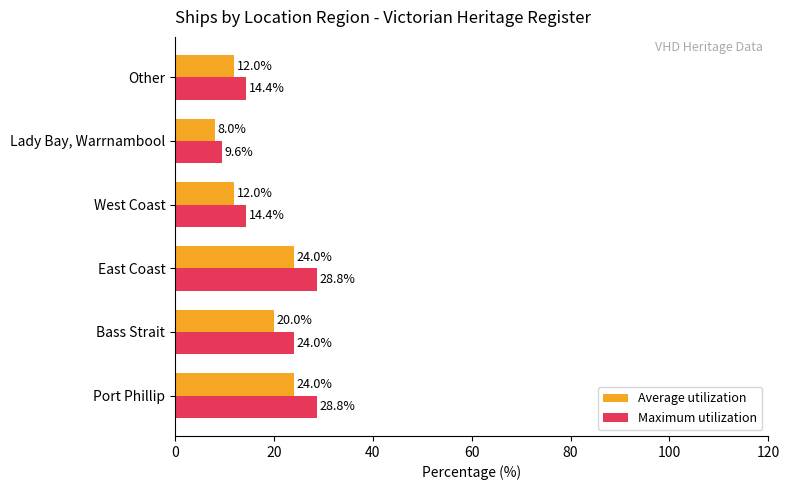

Which series has the widest spread of values?

Maximum utilization